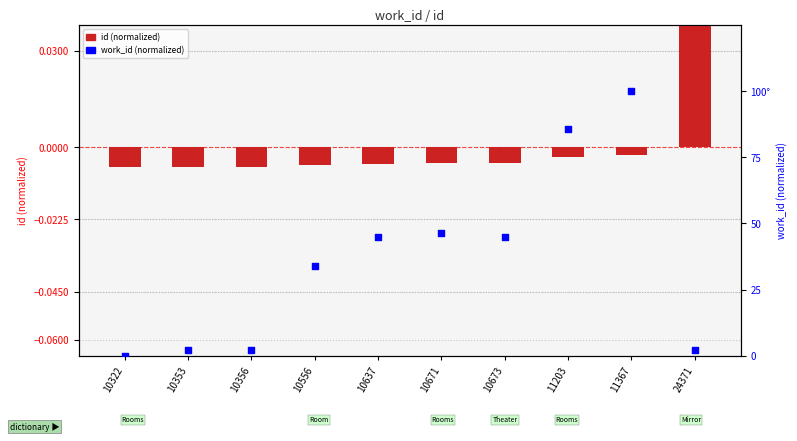

Is the value of id (normalized) at 11367 greater than the value of work_id (normalized) at 10356?

No